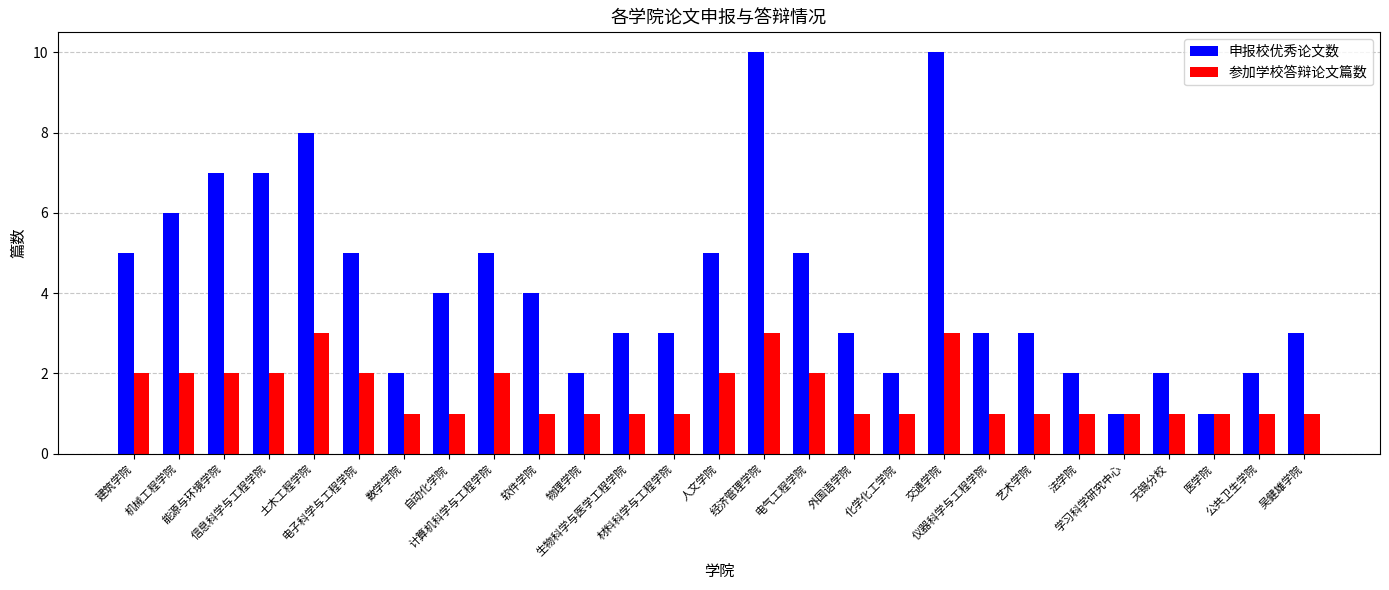

What is the highest value of the 申报校优秀论文数 series?

10